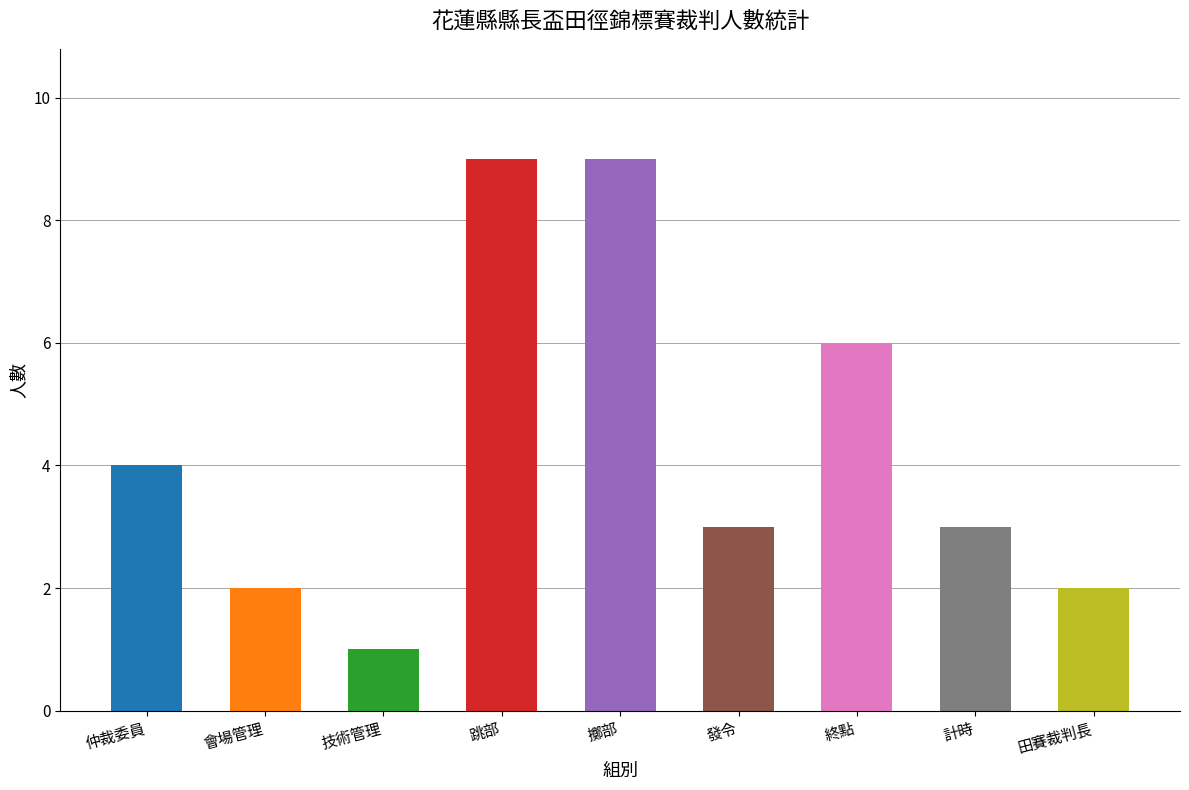

What is the label of the 7th bar from the left?

終點